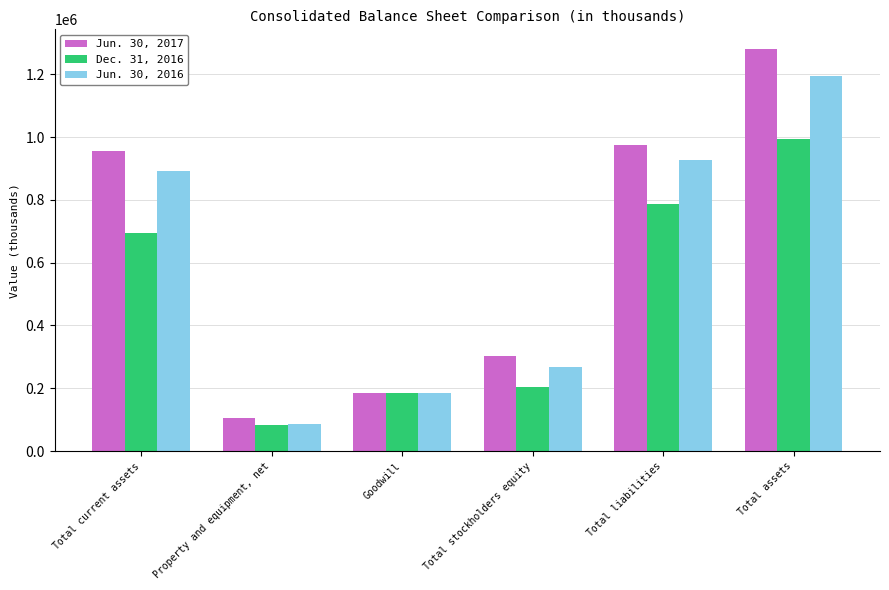

What are all the series names shown in the legend?

Jun. 30, 2017, Dec. 31, 2016, Jun. 30, 2016